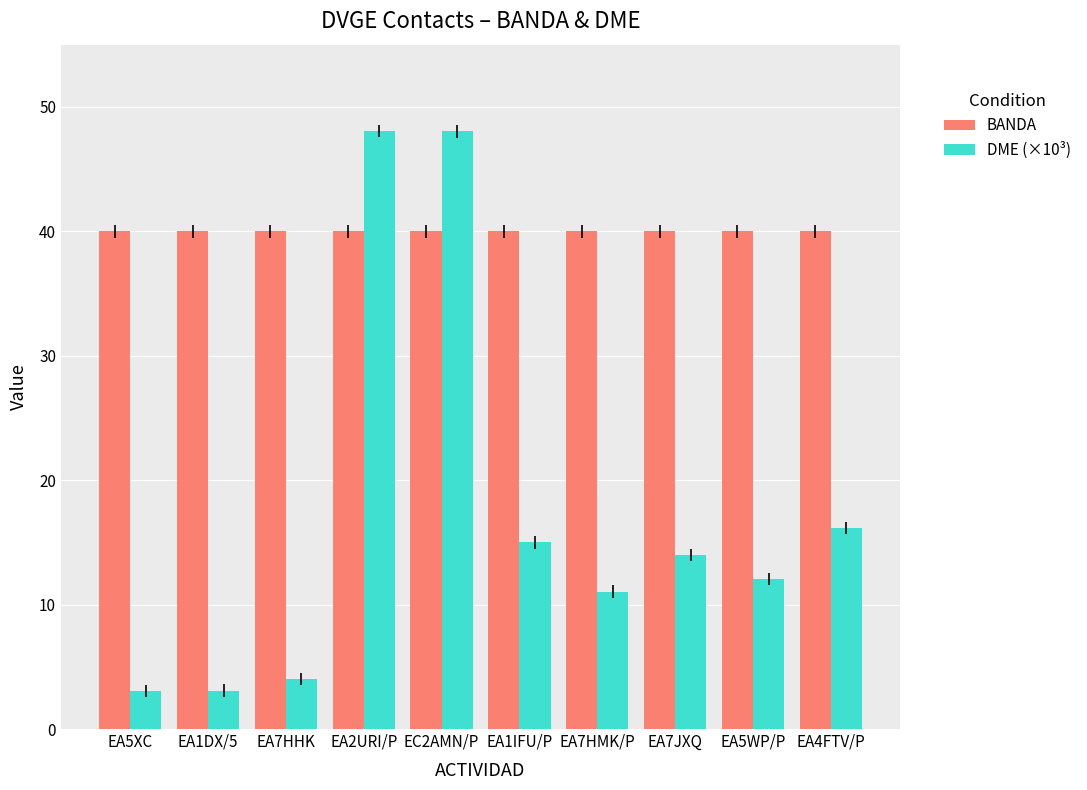

What is the minimum value shown in the chart?

3.1